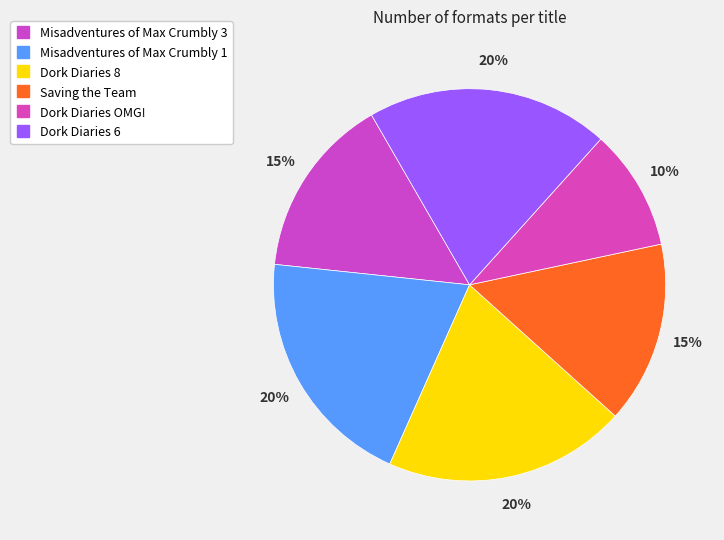

How many slices are in this pie chart?

6